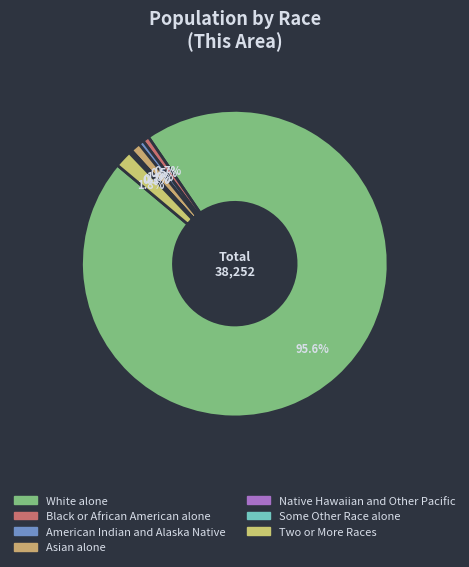

To the nearest percent, what is the average slice percentage?

14%